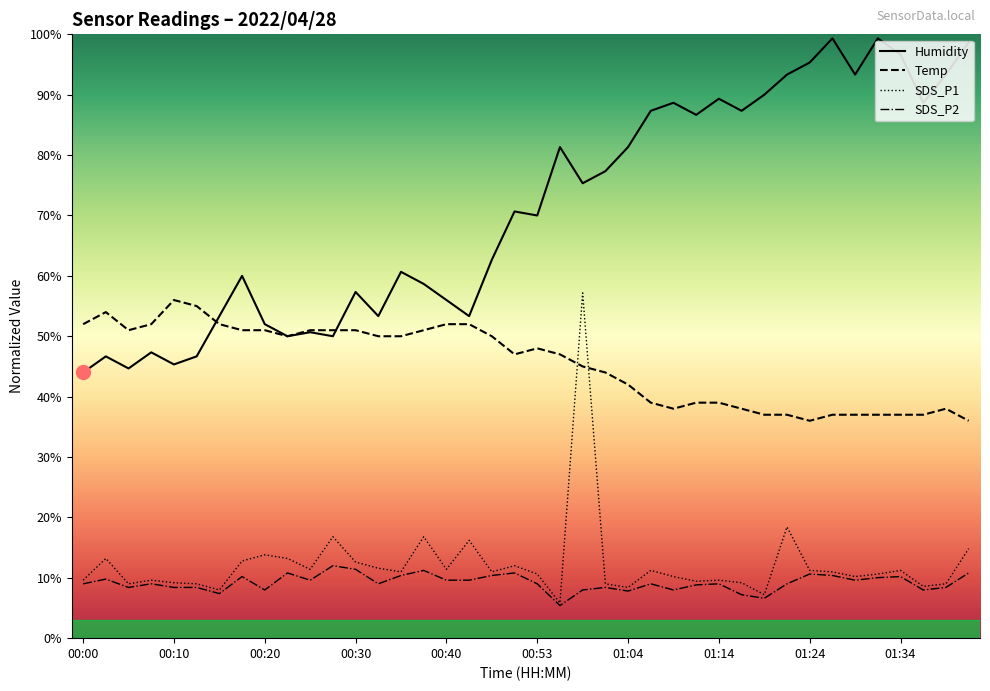

What position from the right is 01:19?

10